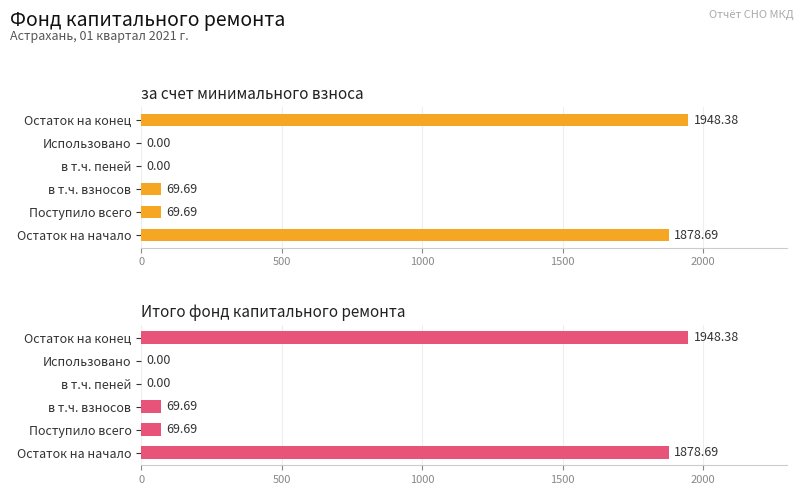

At how many categories does at least one series exceed 1543?

2